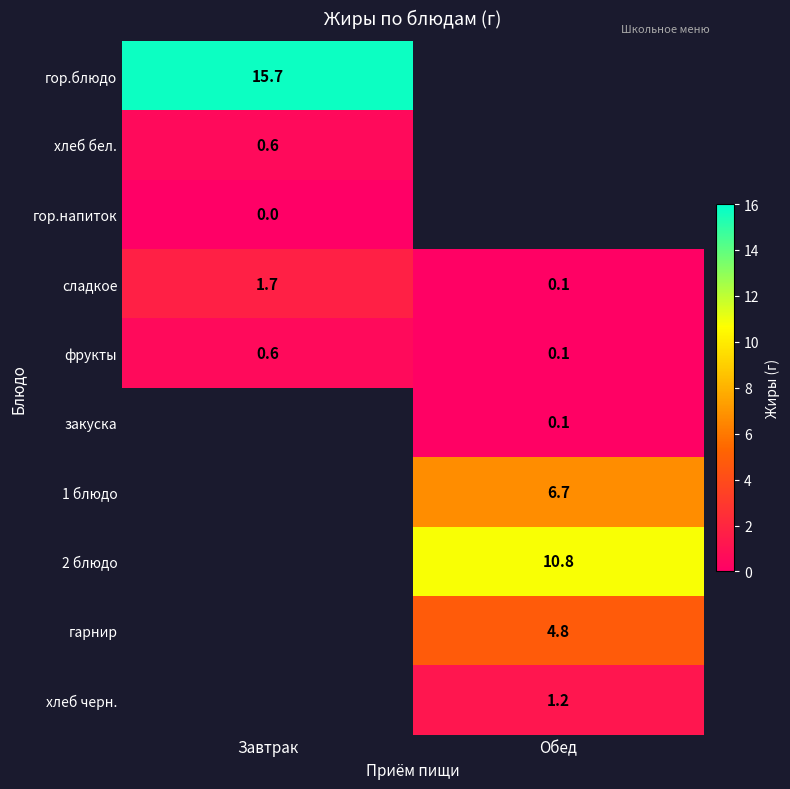

At which label does сладкое reach its minimum?

Обед